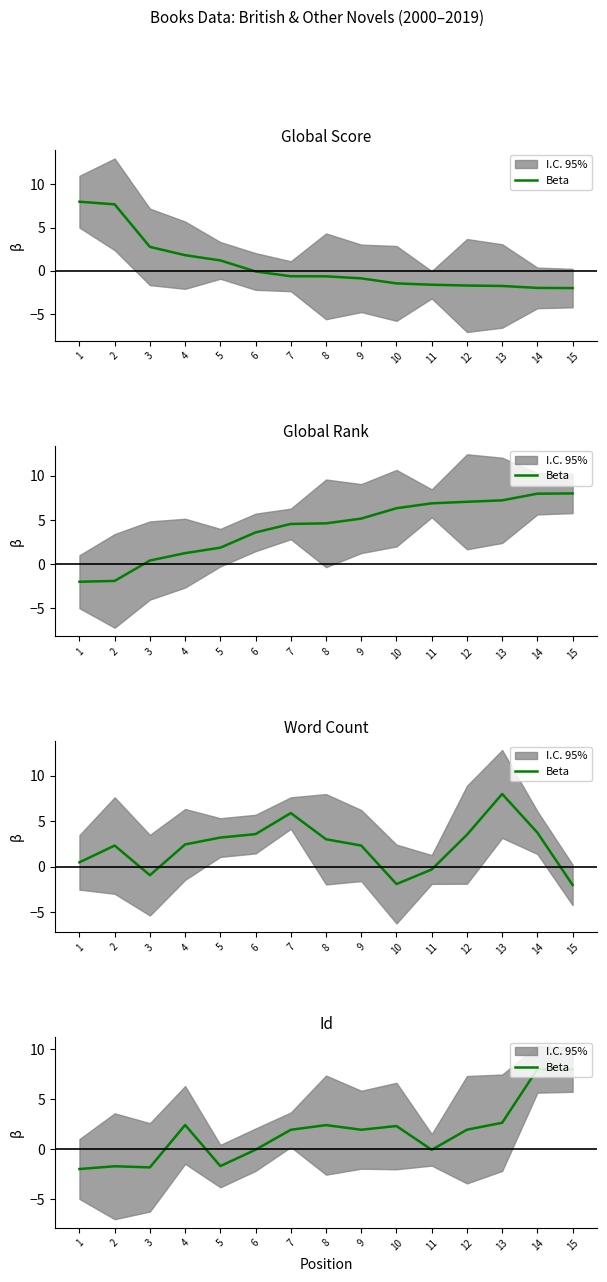

At which label is the value closest to 3?

13